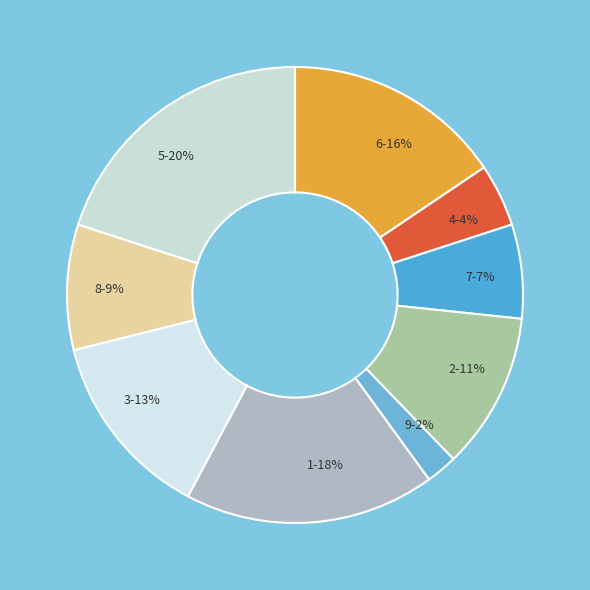

Rank the categories by value from lowest to highest.

9, 4, 7, 8, 2, 3, 6, 1, 5